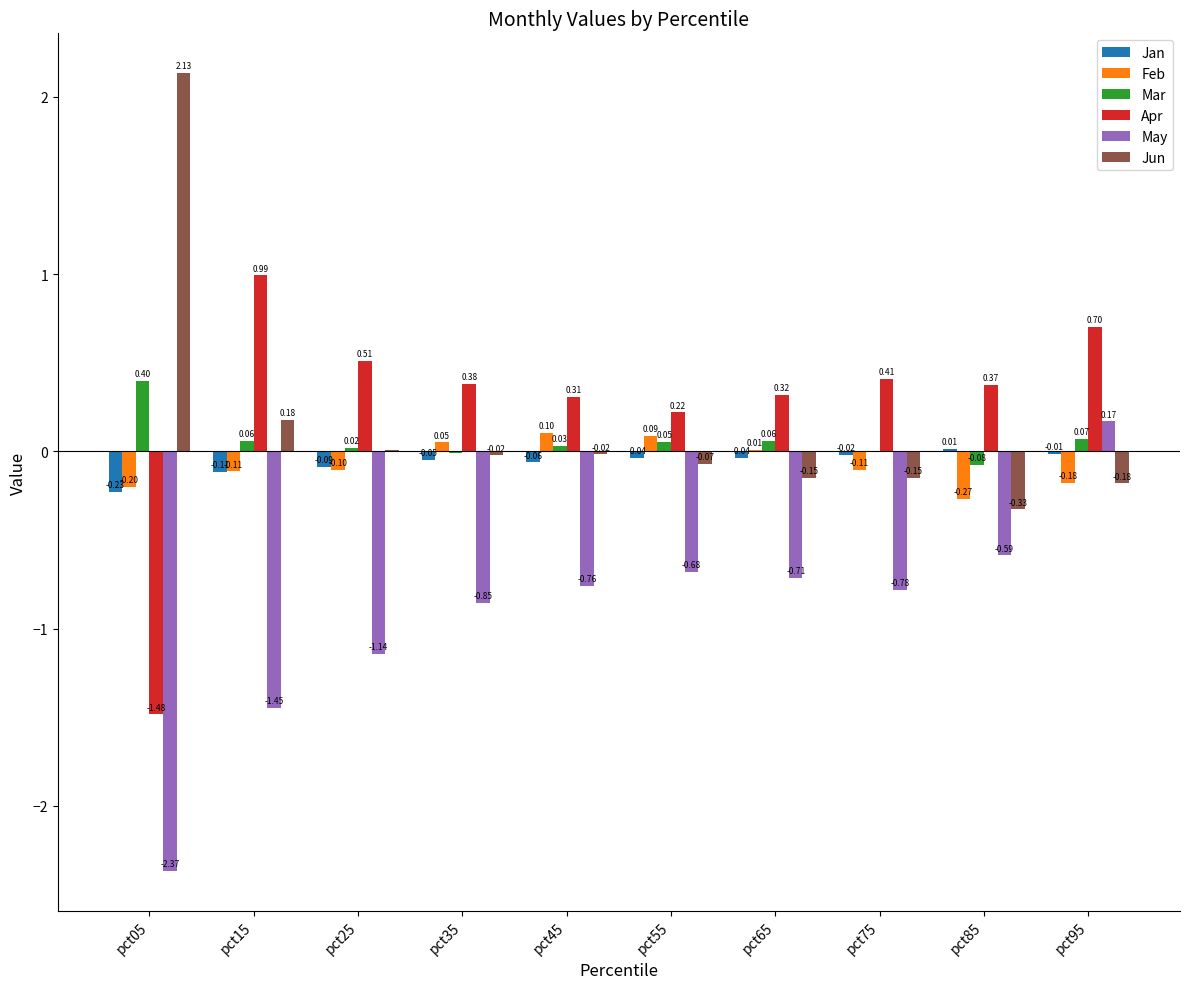

Which series has the largest total across all categories?

Apr